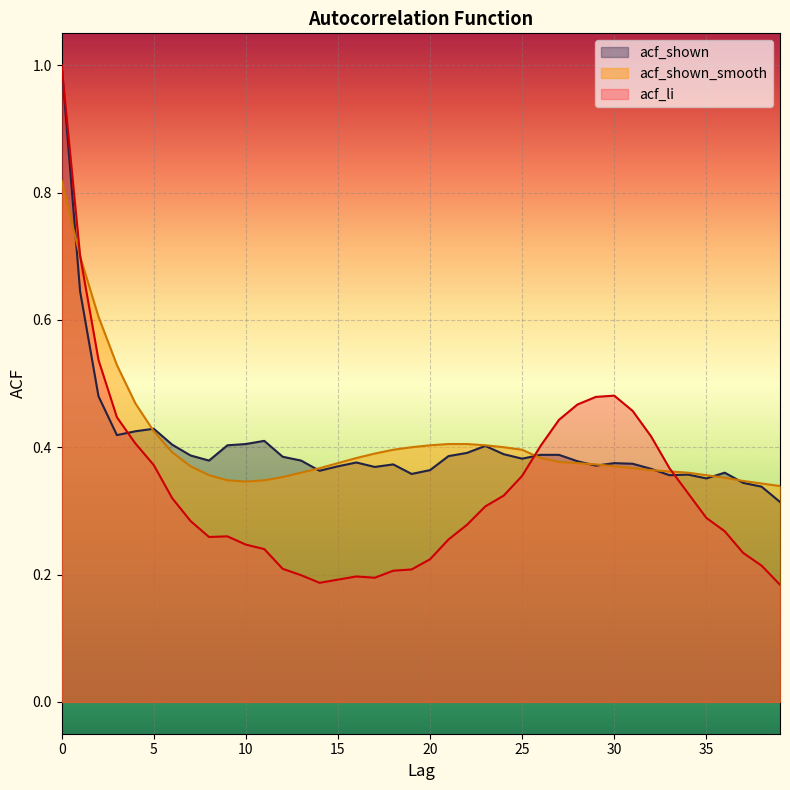

True or false: acf_li has more than 0 interior local peaks.

True